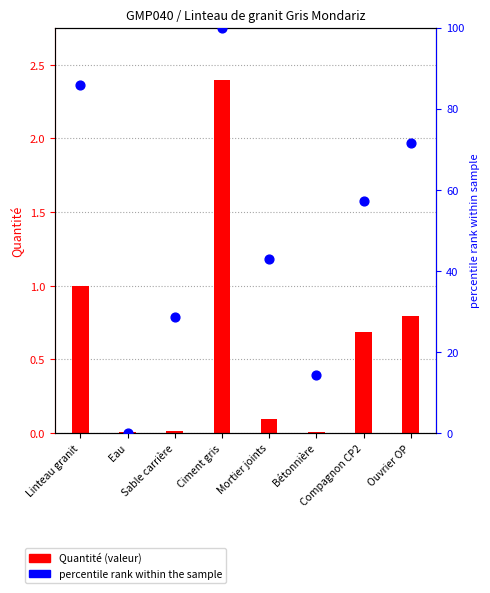

At how many categories does at least one series exceed 53?

4